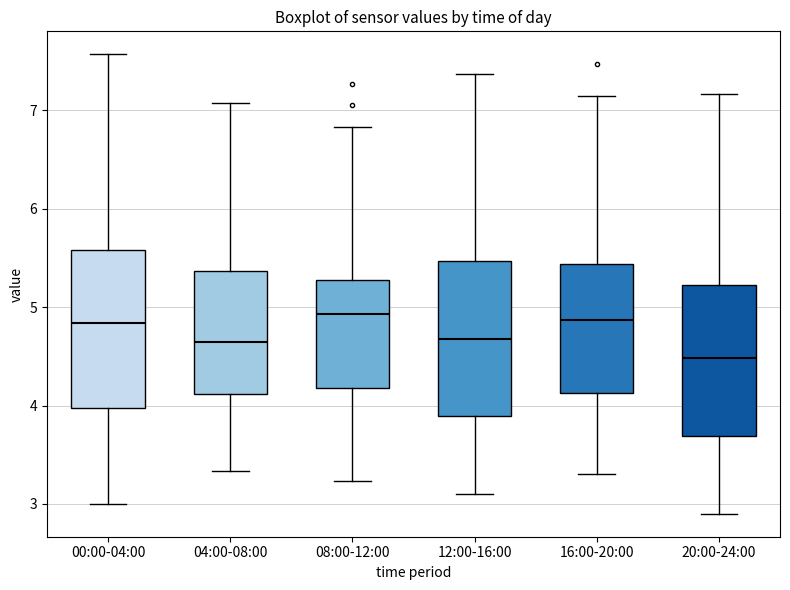

Reading left to right, transcribe this box plot: for each box, give where its median line is, the range the box spans, and where its two whiskers end, as read against the y-axis. The values are not printed on the chart, so give them approximately, as read against the axis.

00:00-04:00: median 4.8, box 4.0 to 5.6, whiskers 3.0 to 7.6
04:00-08:00: median 4.7, box 4.1 to 5.4, whiskers 3.3 to 7.1
08:00-12:00: median 4.9, box 4.2 to 5.3, whiskers 3.2 to 6.8
12:00-16:00: median 4.7, box 3.9 to 5.5, whiskers 3.1 to 7.4
16:00-20:00: median 4.9, box 4.1 to 5.4, whiskers 3.3 to 7.2
20:00-24:00: median 4.5, box 3.7 to 5.2, whiskers 2.9 to 7.2